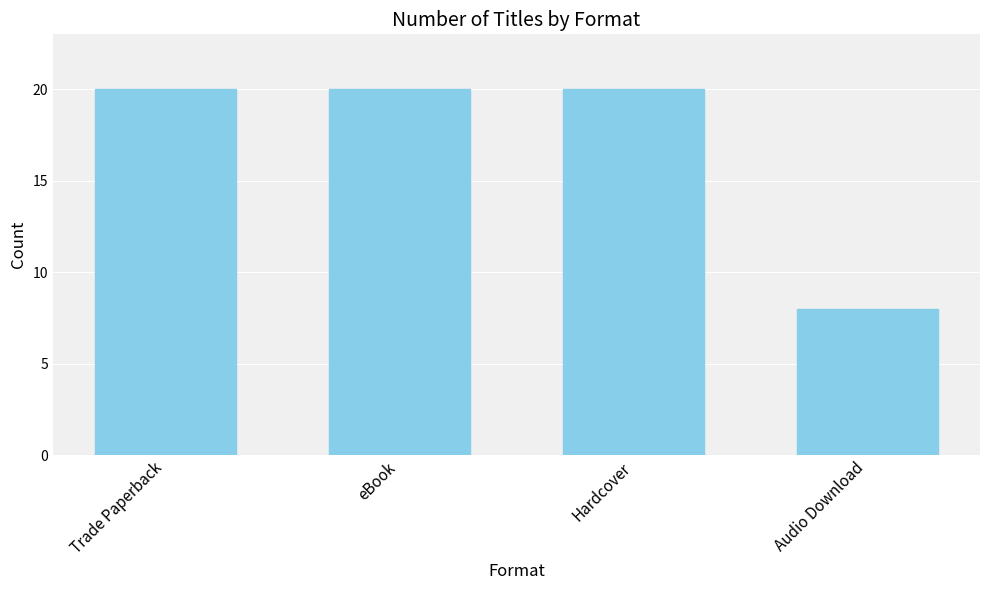

What is the change in value from Hardcover to Audio Download?

-12